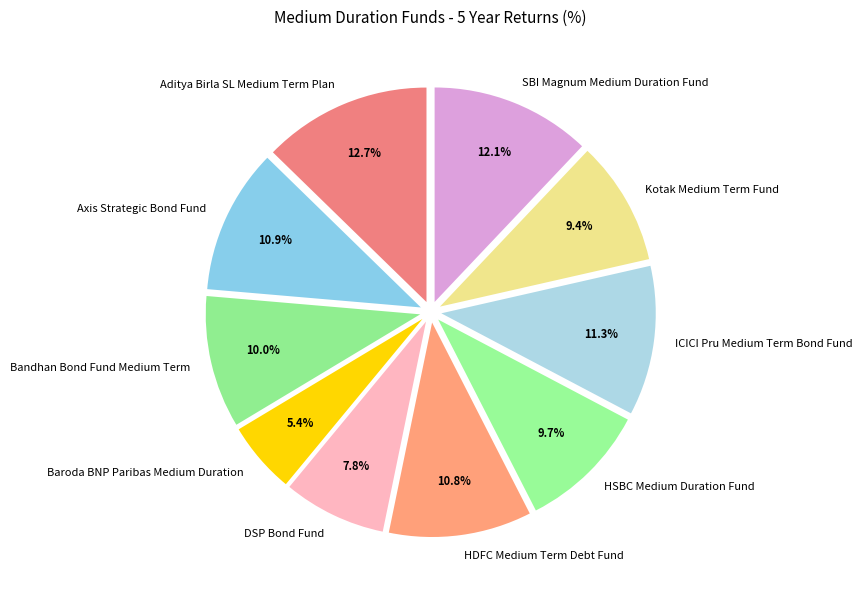

How many slices are in this pie chart?

10